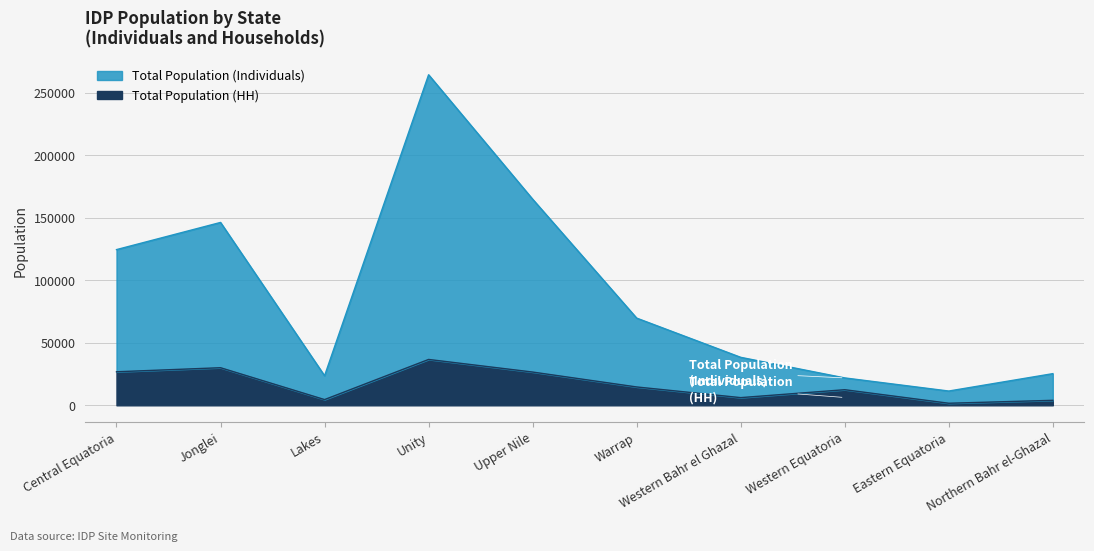

What is the lowest value of the Total Population (HH) series?

1643